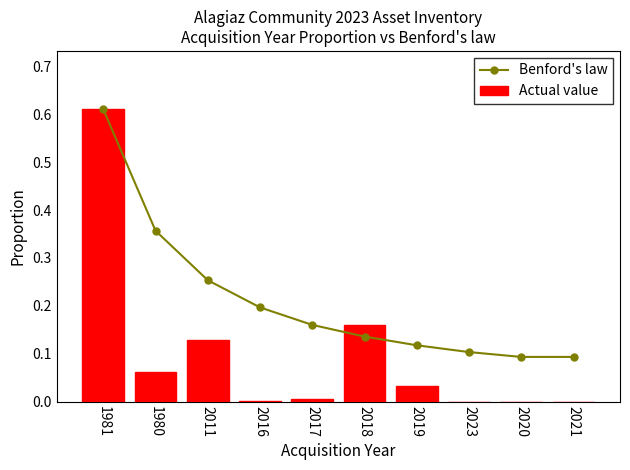

Which has a higher value, 2011 or 1980?

1980